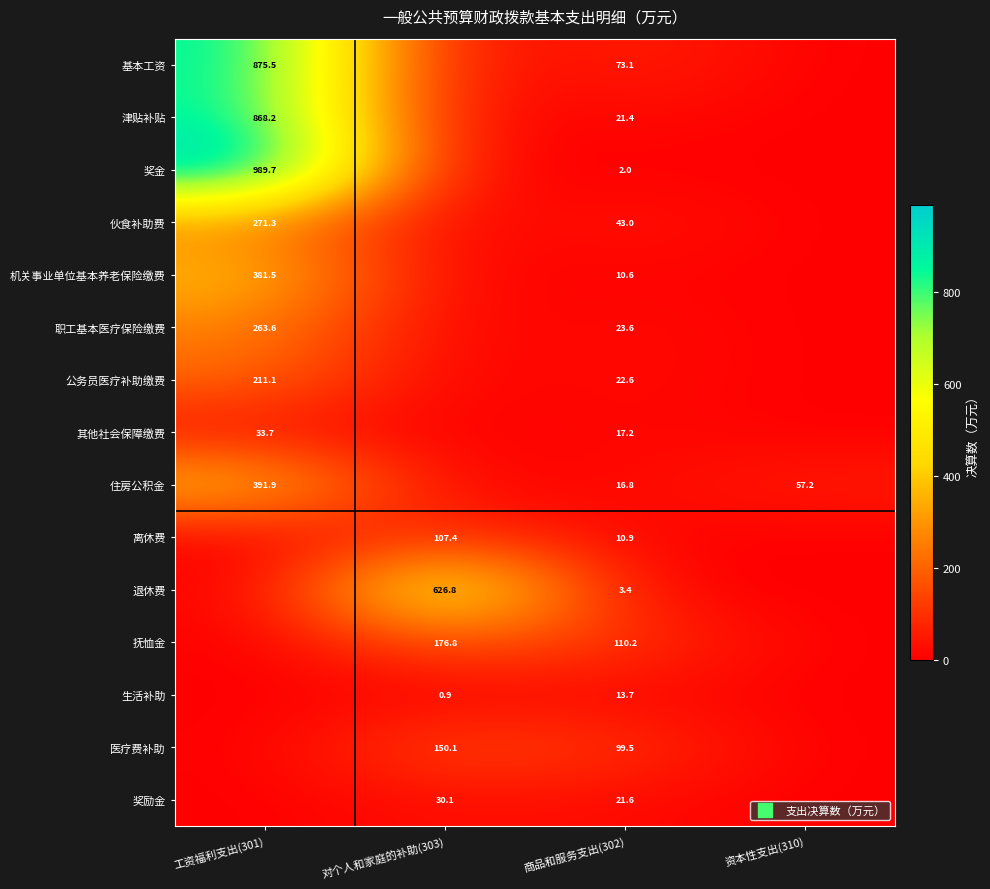

Is it true that 医疗费补助 equals 203.8 at 对个人和家庭的补助(303)?

False